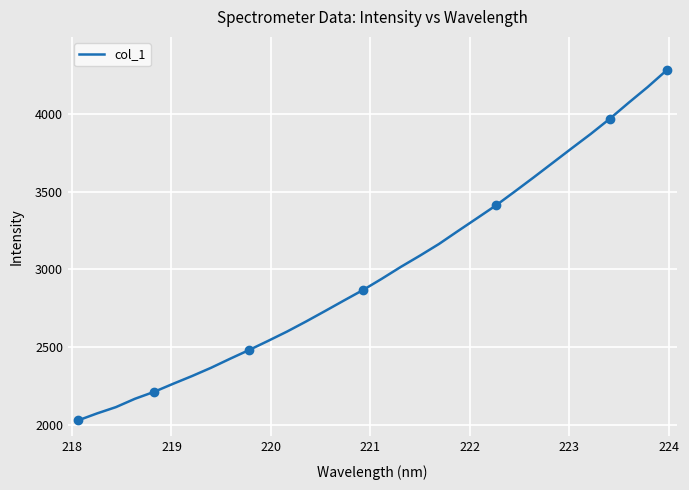

What is the maximum value for col_1?

4278.1